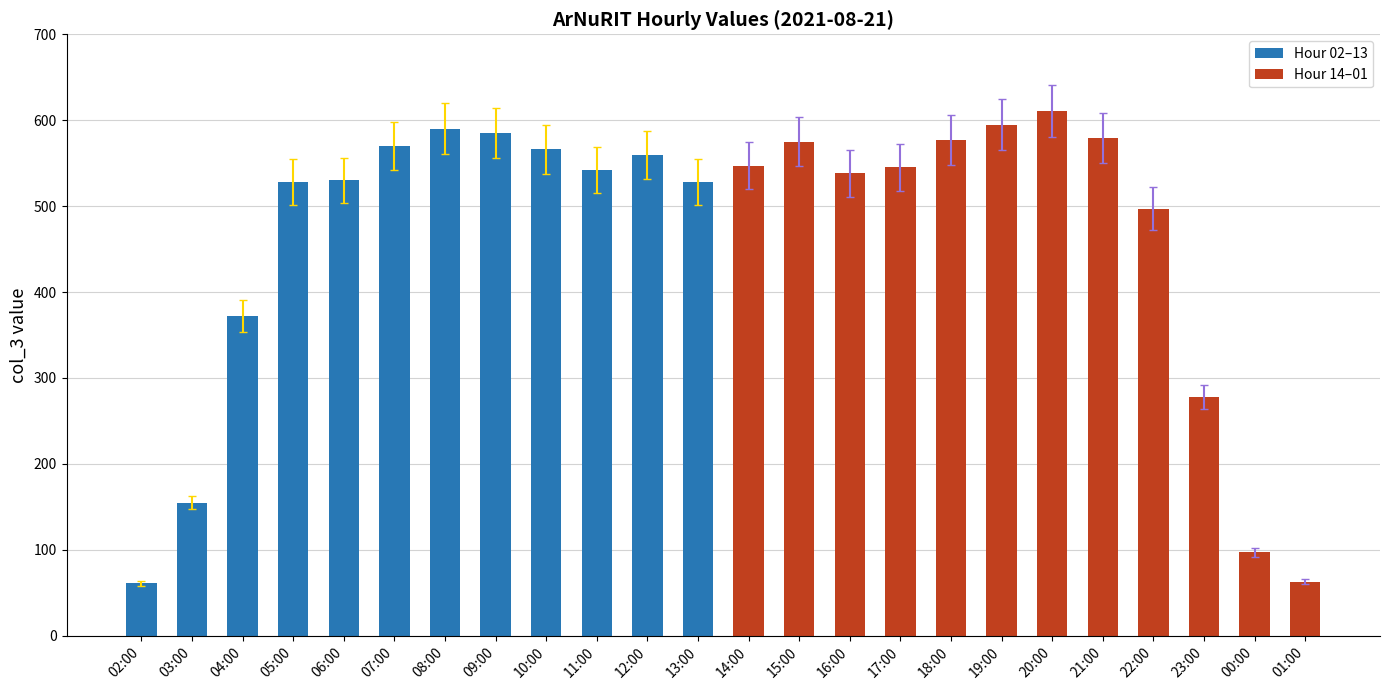

What is the lowest value of the Hour 02–13 series?

61